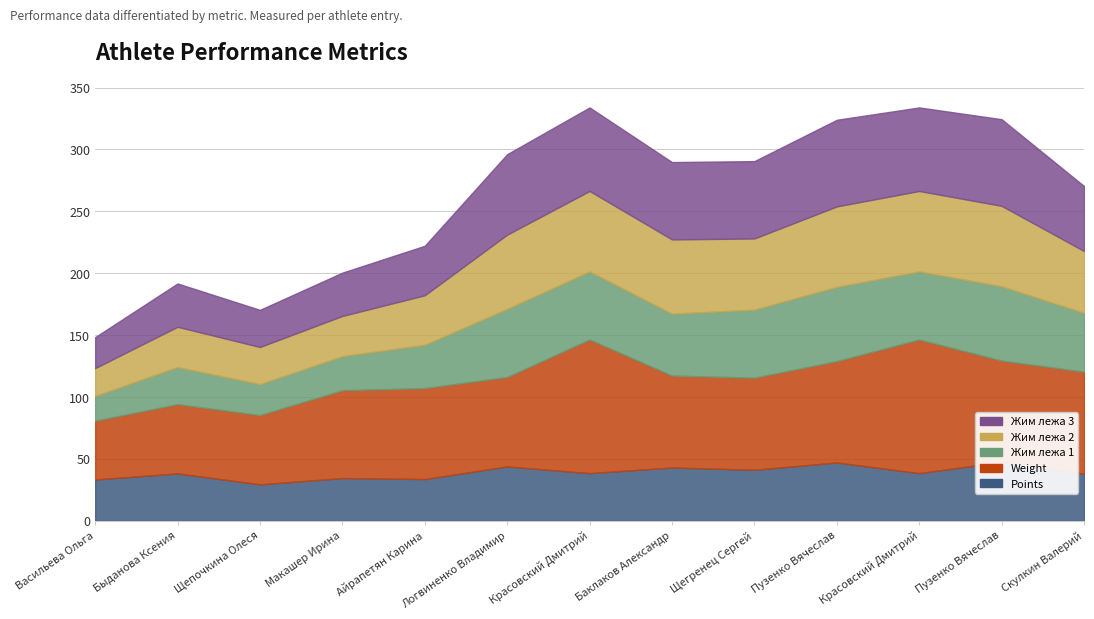

The value of Weight at Пузенко Вячеслав is 133.0. True or false?

False